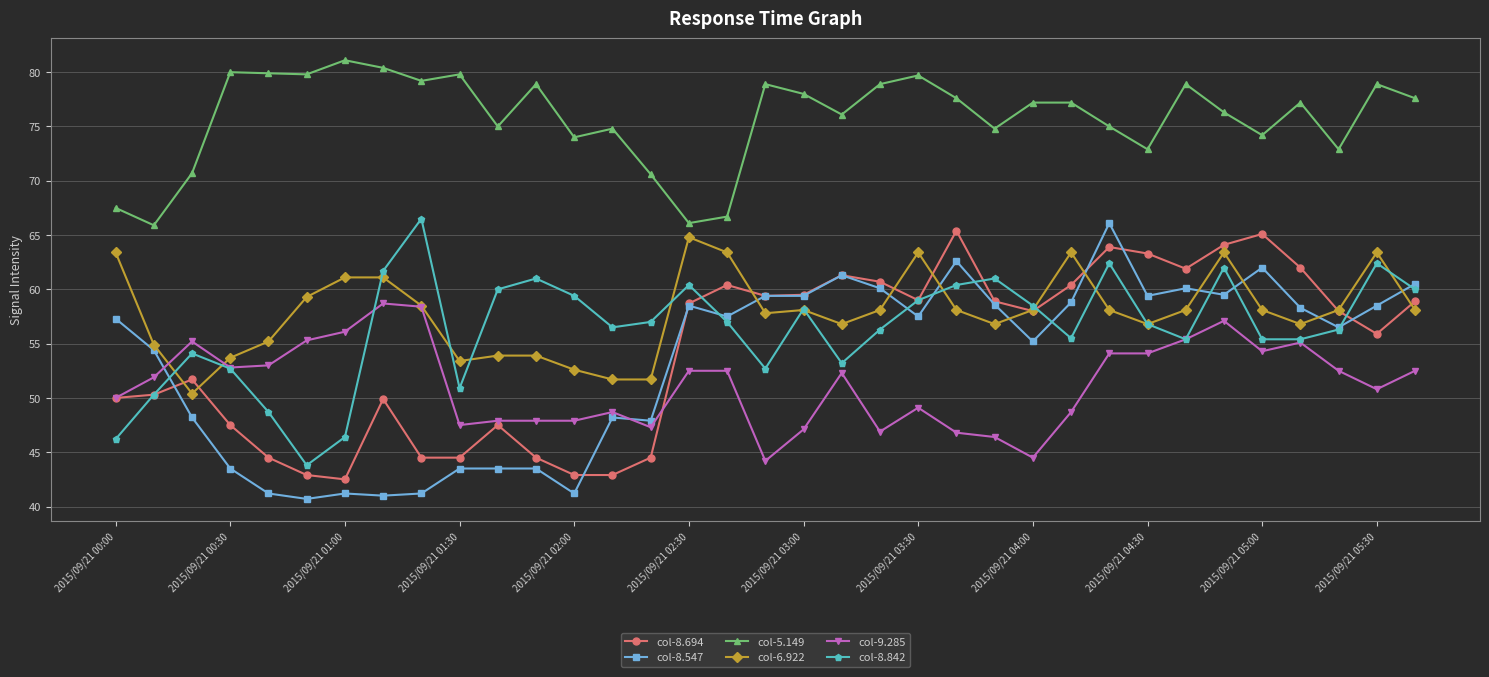

True or false: col-8.547 and col-5.149 intersect in this chart.

False